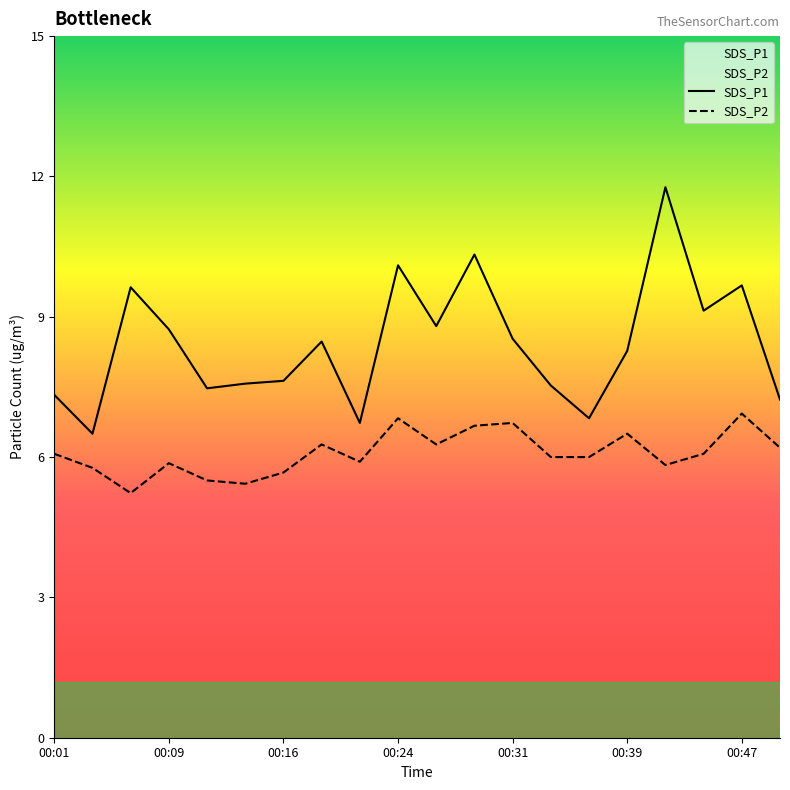

Reading left to right, what are all the values shown in this chart?

SDS_P1: 00:01=7.3	00:04=6.5	00:06=9.6	00:09=8.7	00:11=7.5	00:14=7.6	00:16=7.6	00:19=8.5	00:21=6.7	00:24=10.1	00:26=8.8	00:29=10.3	00:31=8.5	00:34=7.5	00:36=6.8	00:39=8.3	00:42=11.8	00:44=9.1	00:47=9.7	00:49=7.2
SDS_P2: 00:01=6.1	00:04=5.8	00:06=5.2	00:09=5.9	00:11=5.5	00:14=5.4	00:16=5.7	00:19=6.3	00:21=5.9	00:24=6.8	00:26=6.3	00:29=6.7	00:31=6.7	00:34=6.0	00:36=6.0	00:39=6.5	00:42=5.8	00:44=6.1	00:47=6.9	00:49=6.2